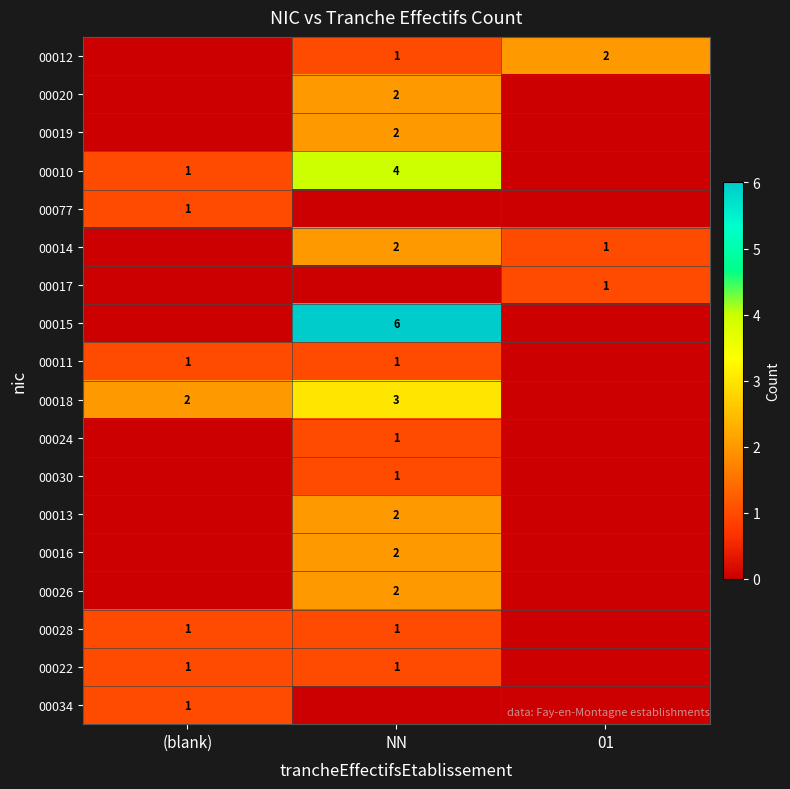

True or false: 00022 has a value of 1 at NN.

True